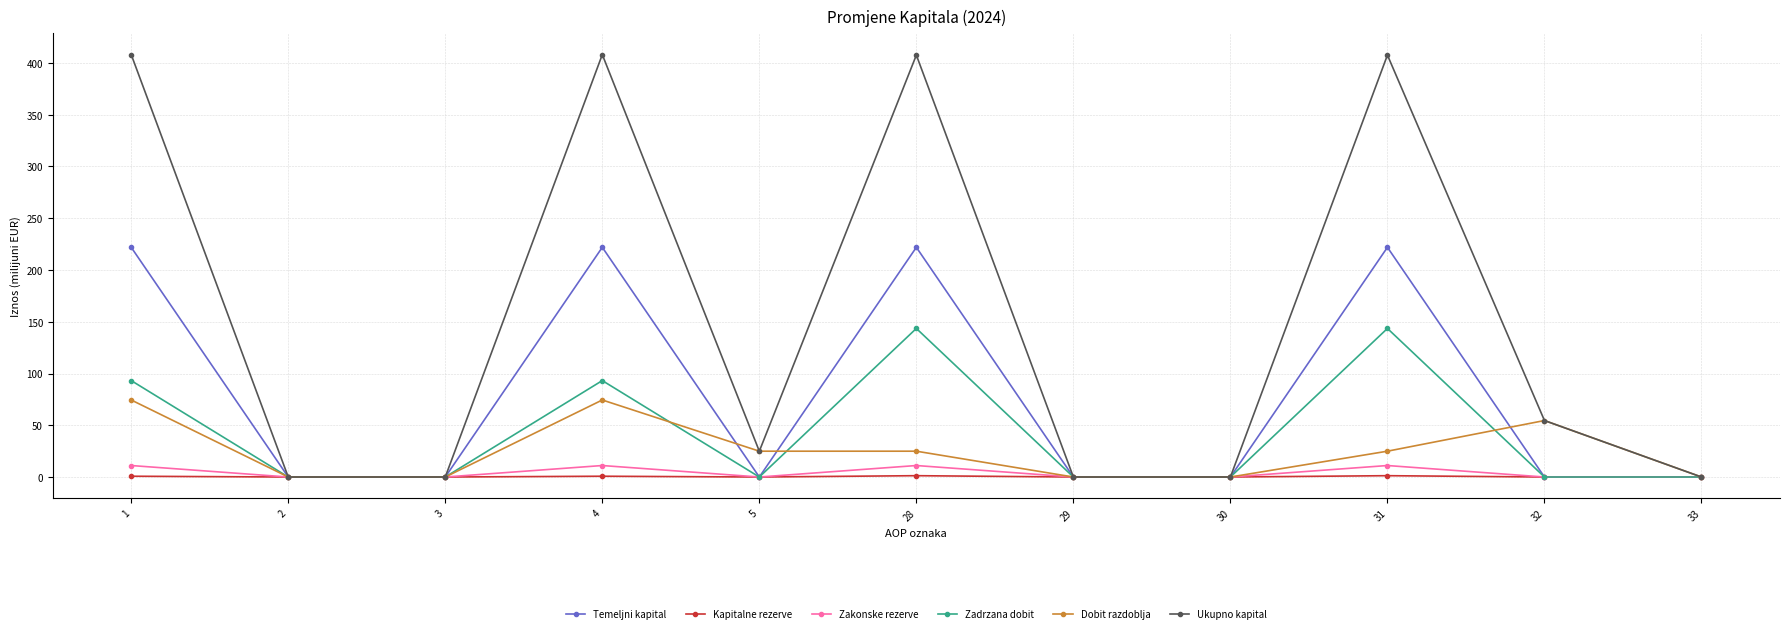

At which category does Dobit razdoblja reach its first local peak?

4